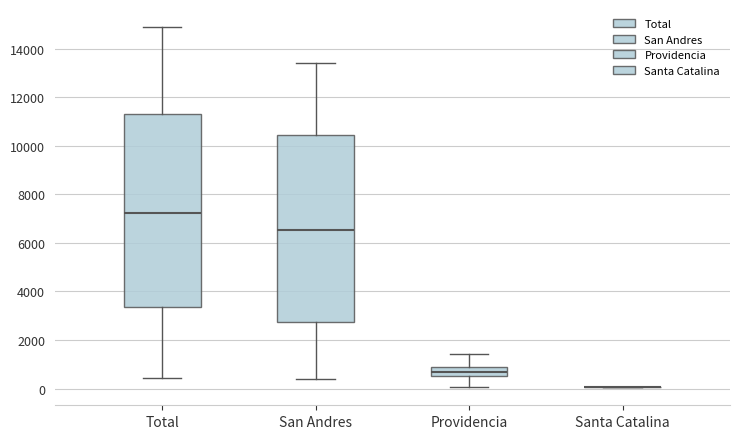

Reading left to right, transcribe this box plot: for each box, give where its median line is, the range the box spans, and where its two whiskers end, as read against the y-axis. The values are not printed on the chart, so give them approximately, as read against the axis.

Total: median 7200, box 3400 to 11400, whiskers 400 to 14800
San Andres: median 6600, box 2800 to 10400, whiskers 400 to 13400
Providencia: median 600 (inside the box), box 600 to 800, whiskers 0 to 1400
Santa Catalina: box collapsed to a line at 0, whiskers 0 to 0